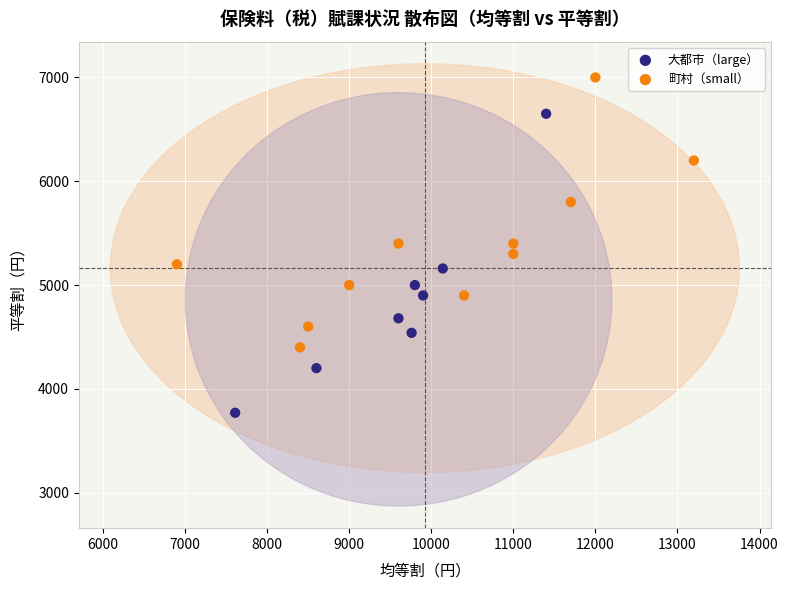

Which series reaches the minimum Y coordinate?

大都市（large）